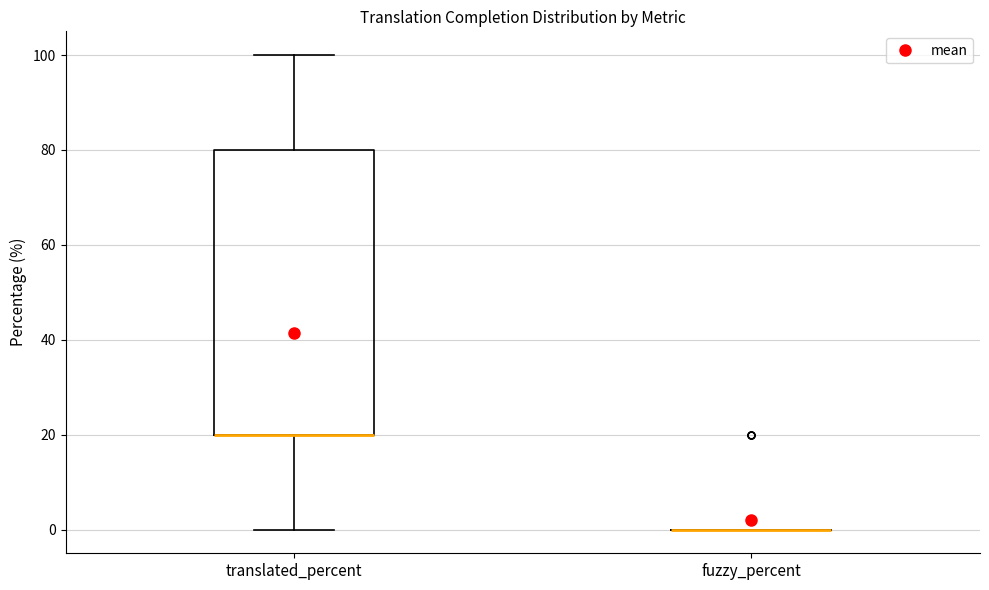

Which box is the tallest, from its lower edge to its upper edge?

translated_percent